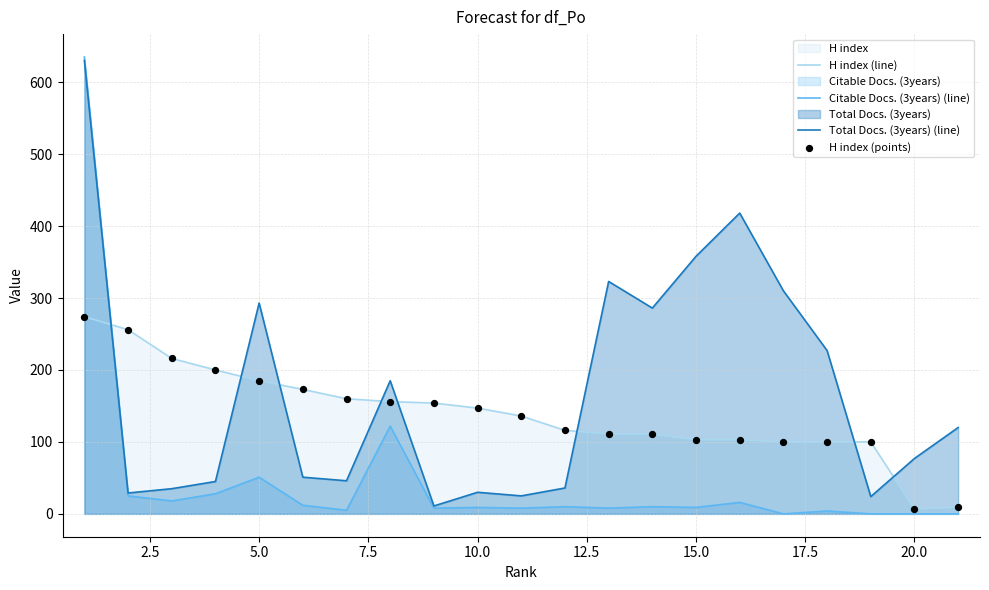

Which series has the largest total across all categories?

Total Docs. (3years) (line)